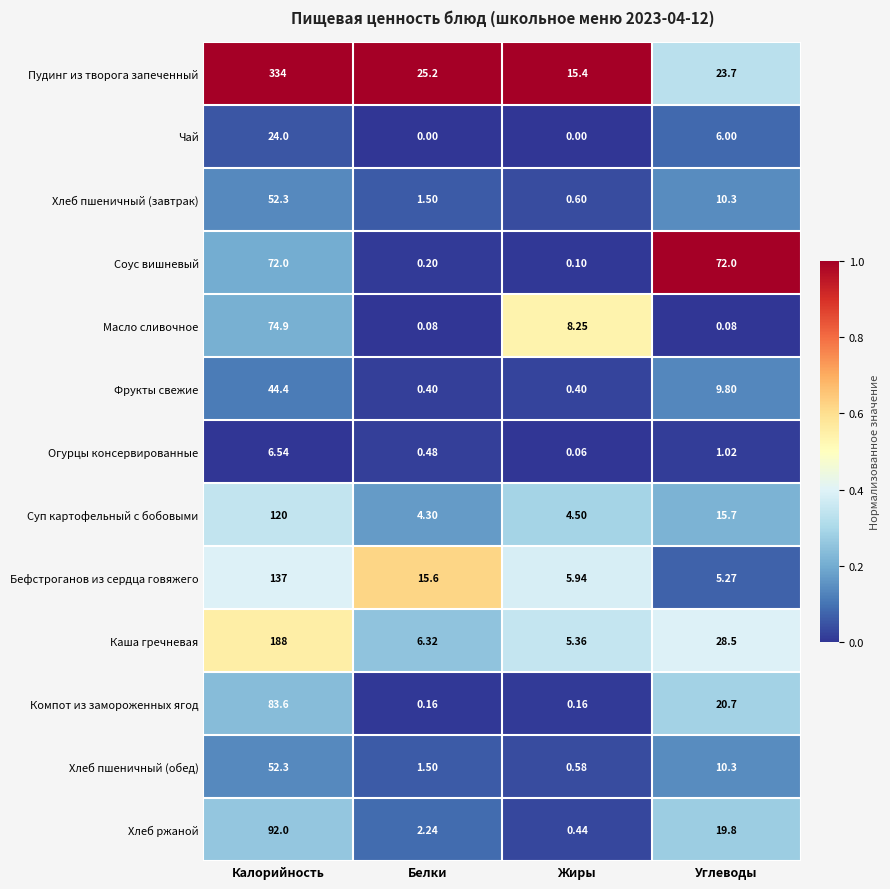

Which category has the lowest value in the Хлеб пшеничный (завтрак) series?

Жиры